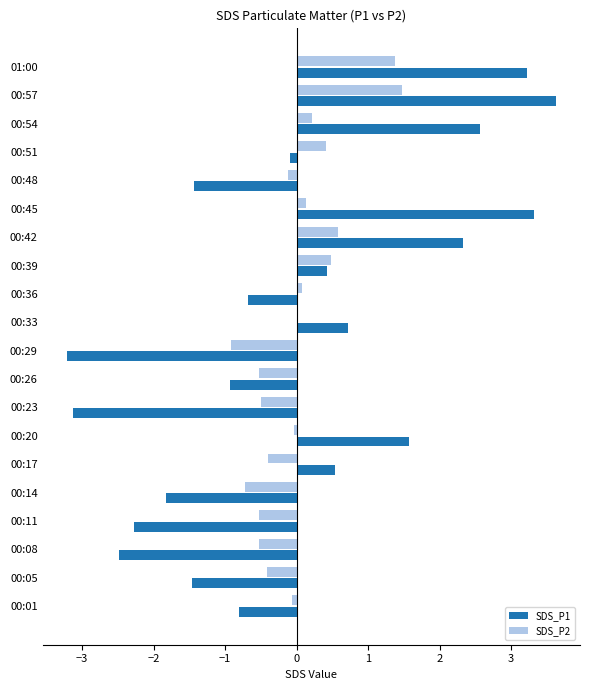

At which category is the sum across all series the highest?

00:57